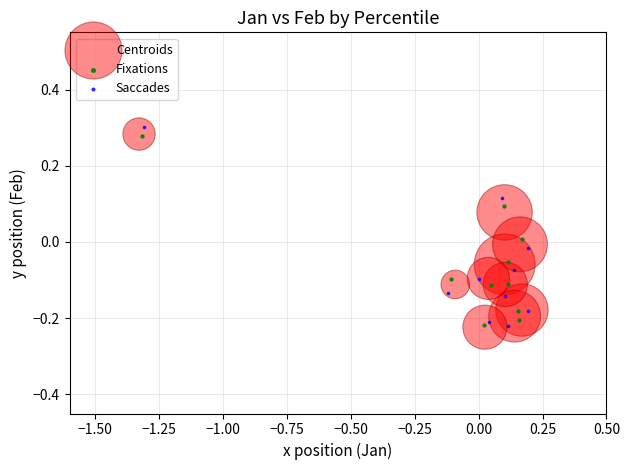

Which series has the widest spread of Y values?

Saccades